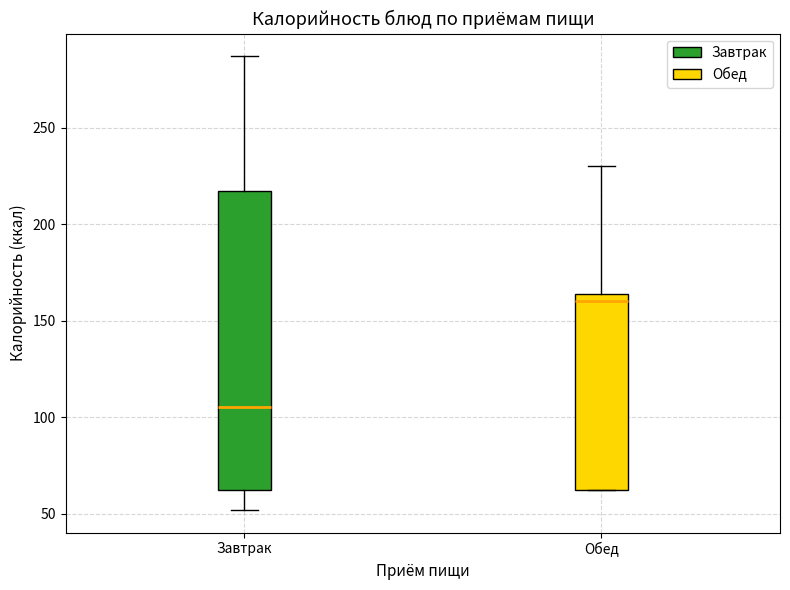

Which box is the tallest, from its lower edge to its upper edge?

Завтрак